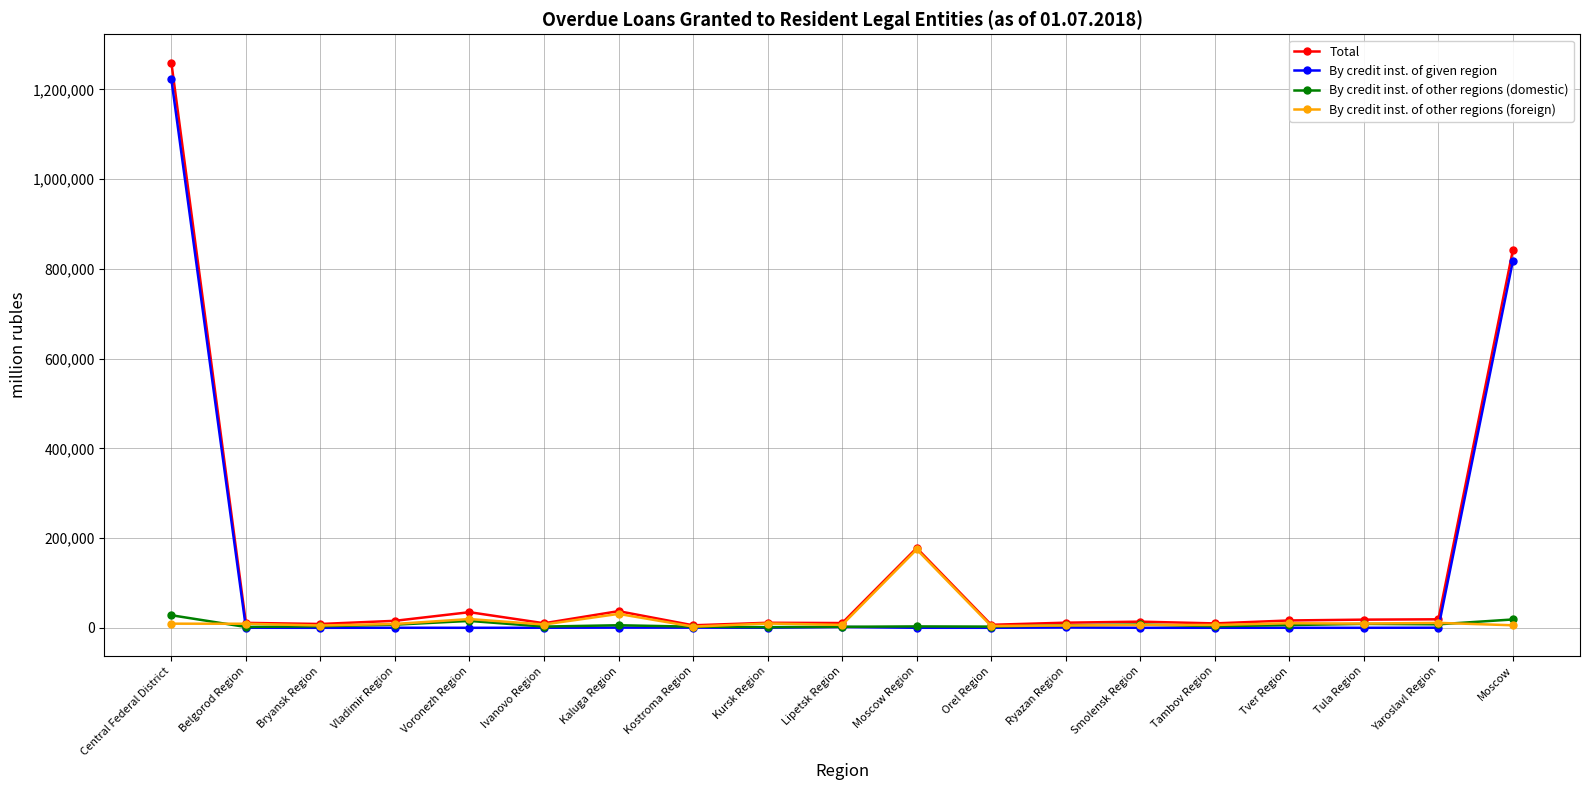

The value of By credit inst. of given region at Orel Region is 0. True or false?

True